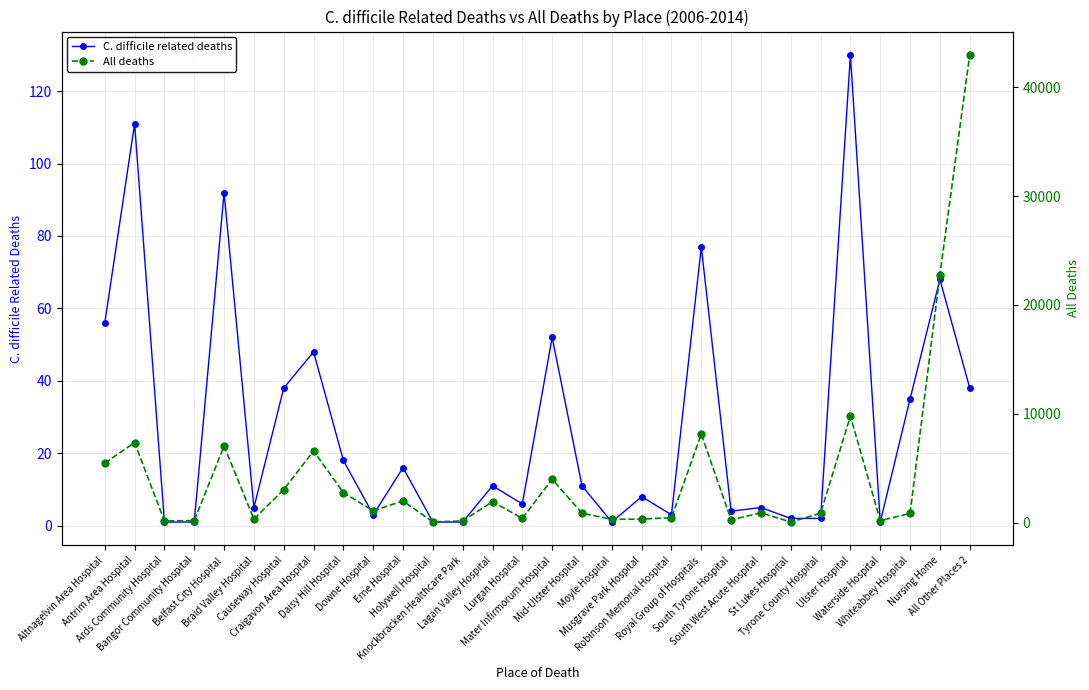

How many values in the C. difficile related deaths series are below 11?

15